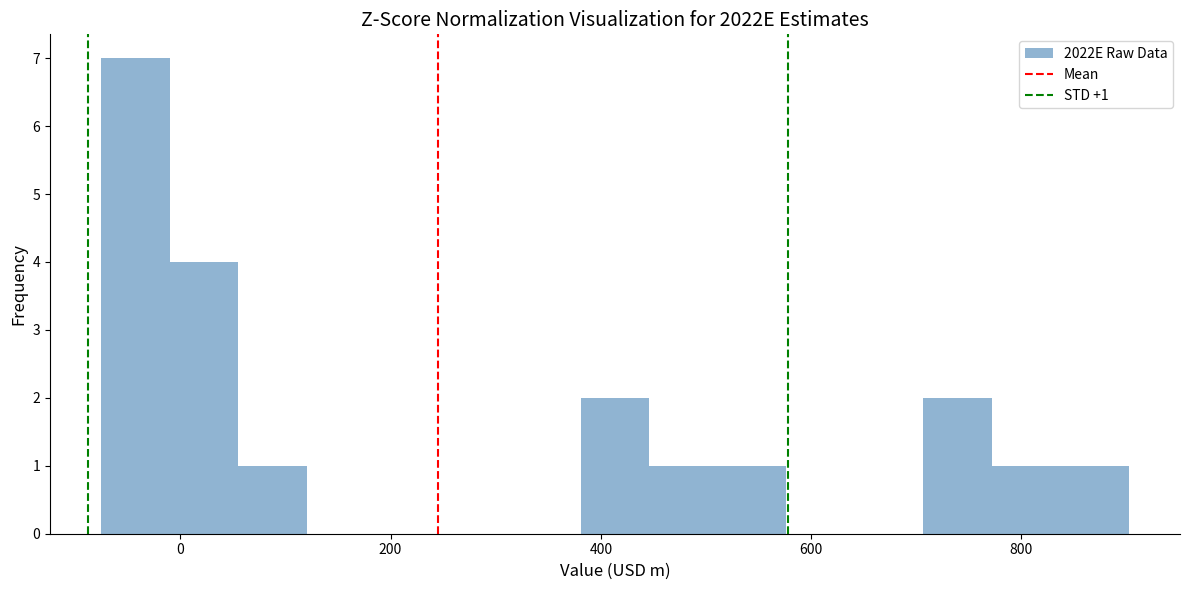

Around what value on the x-axis is the tallest bar? Give the approximate position of its centre, as read against the axis.

-40